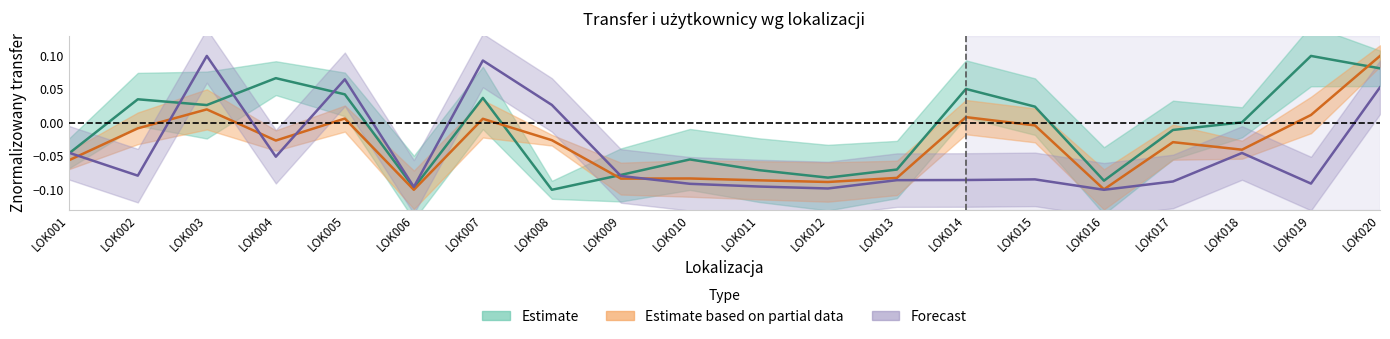

Where is the first local minimum for Transfer przychodzący?

LOK003